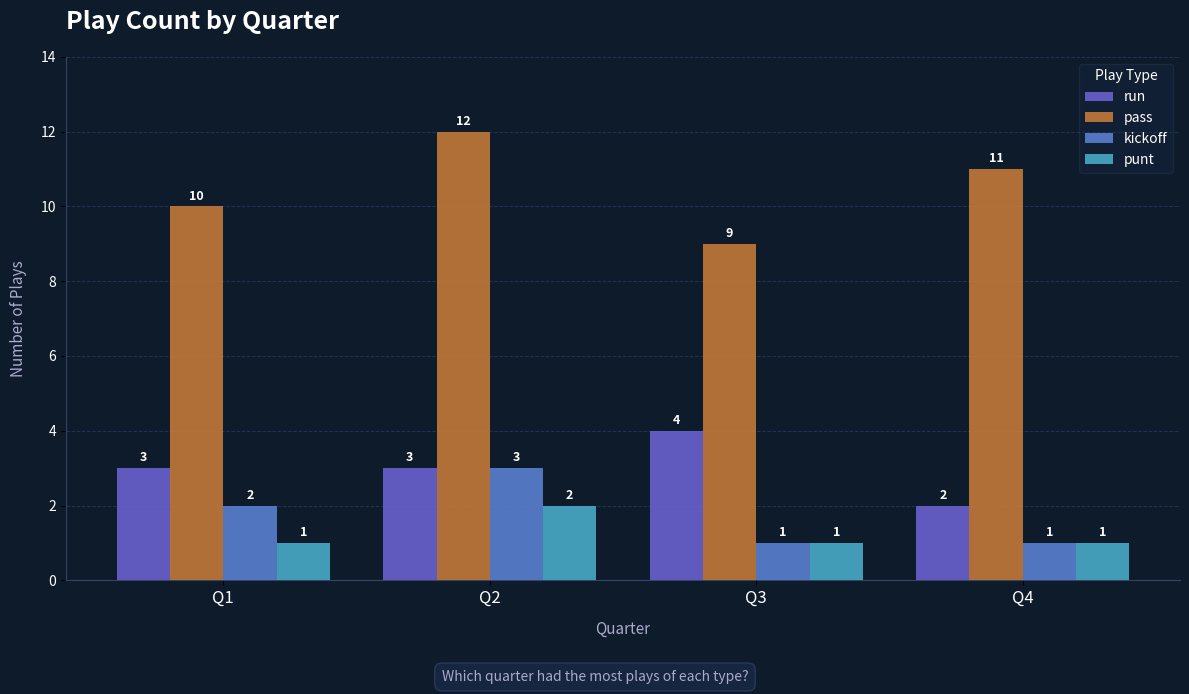

What is the approximate value of kickoff at Q3?

1